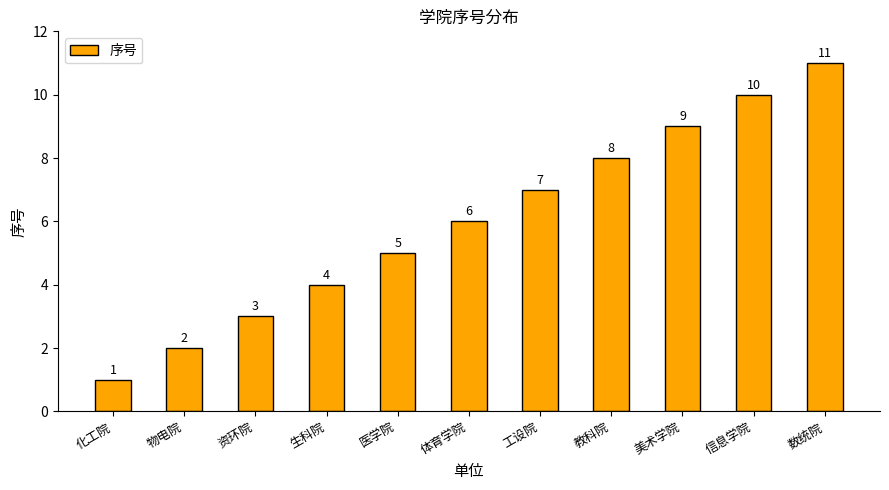

What is the change in value from 资环院 to 教科院?

+5